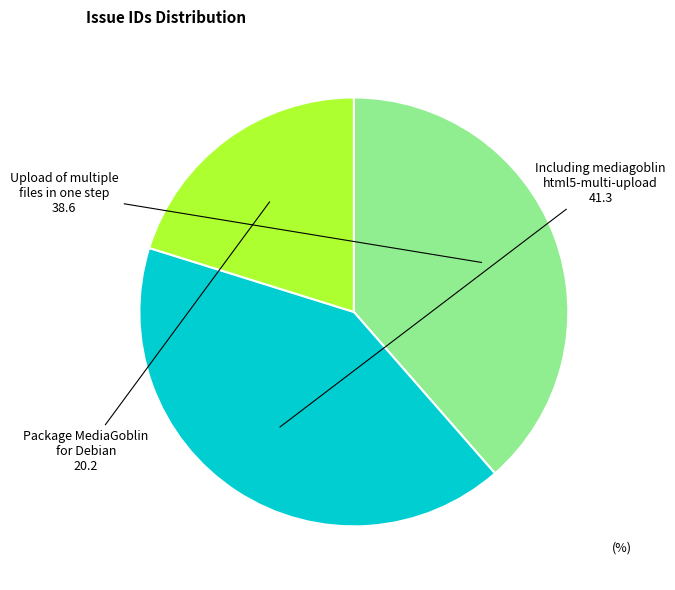

What is the ratio of the value at Upload of multiple files in one step to the value at Including mediagoblin html5-multi-upload?

0.9